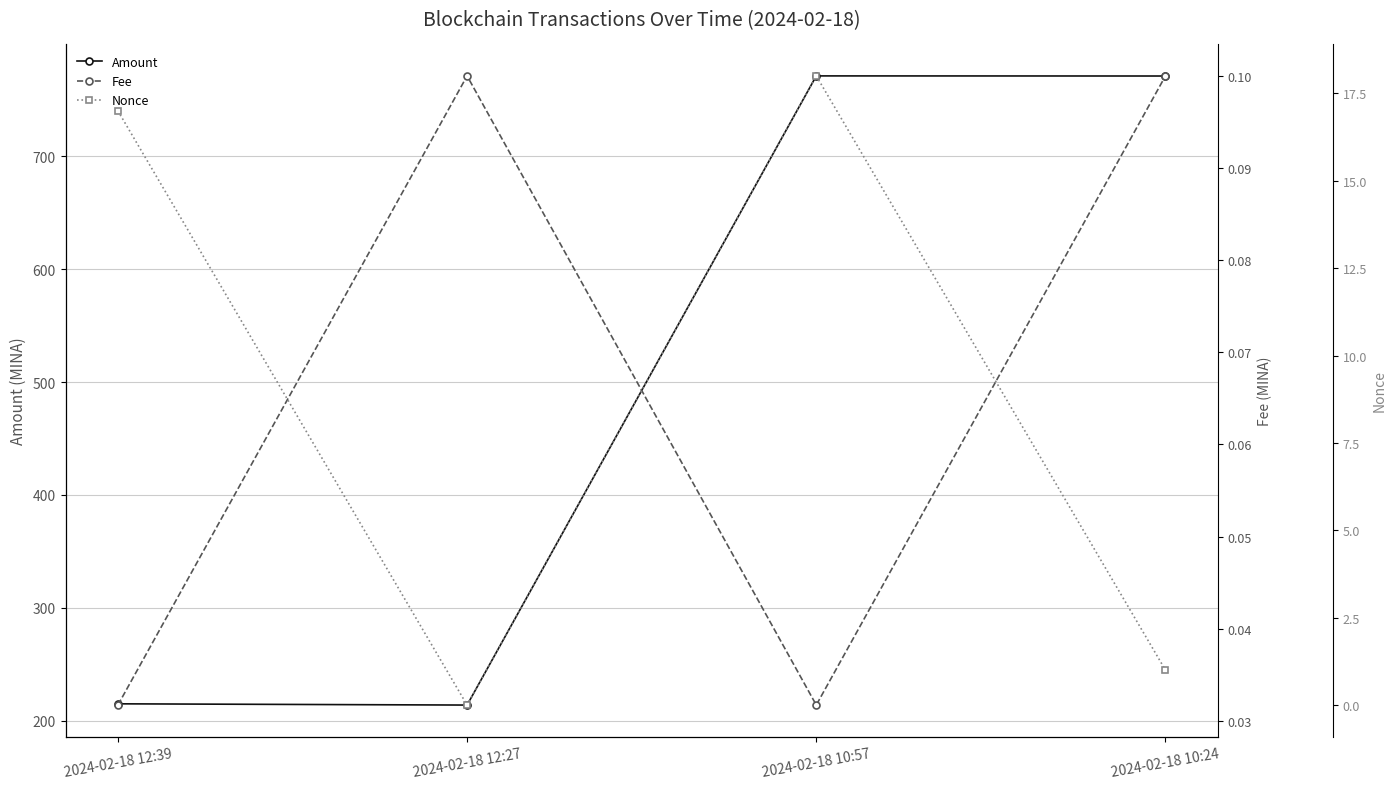

Rank the series by their maximum value, from lowest to highest.

Fee, Nonce, Amount